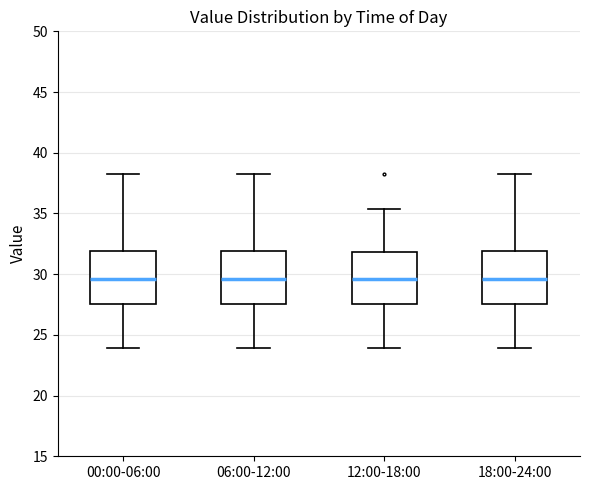

Where is the upper edge of the box for 18:00-24:00 on the y-axis? The values are not printed on the chart, so give them approximately, as read against the axis.

32.0